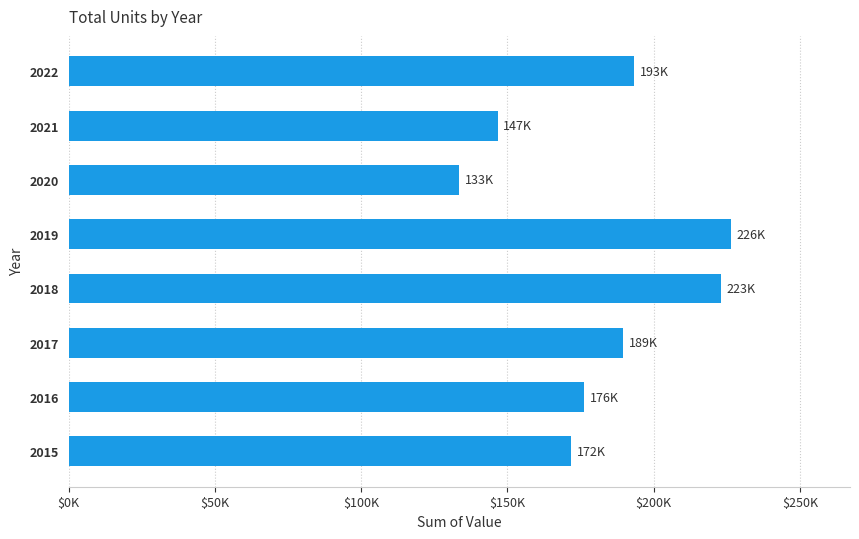

Rank the categories by value from lowest to highest.

2020, 2021, 2015, 2016, 2017, 2022, 2018, 2019